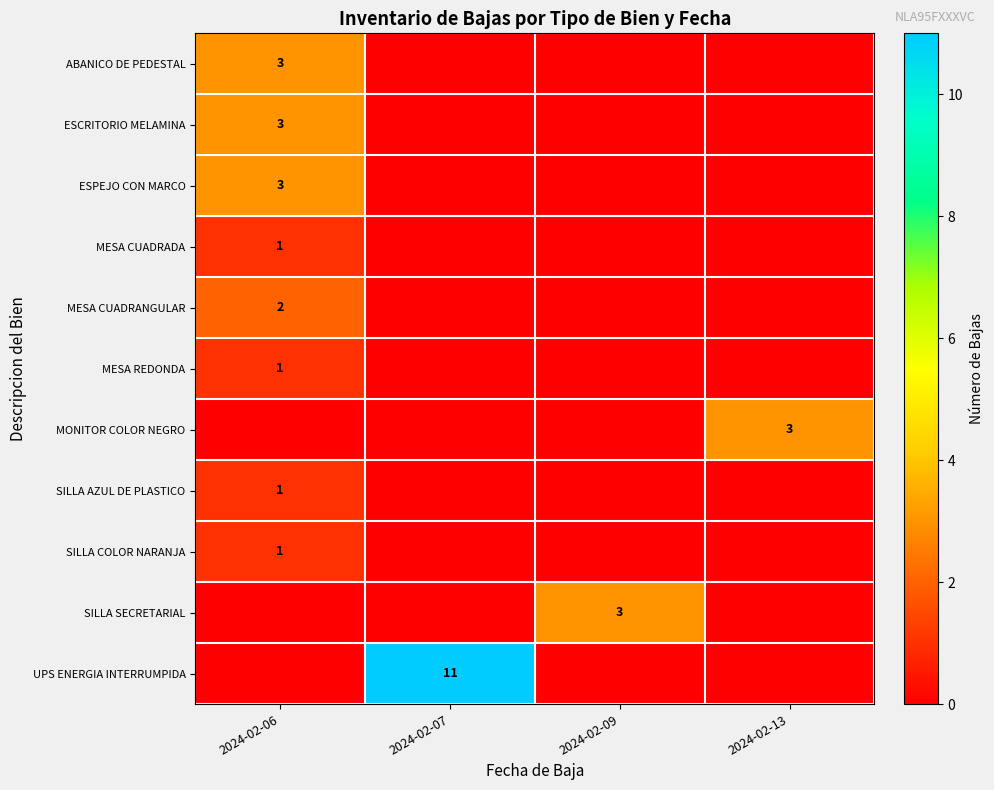

List the labels in order of row_1 value, smallest first.

2024-02-07, 2024-02-09, 2024-02-13, 2024-02-06